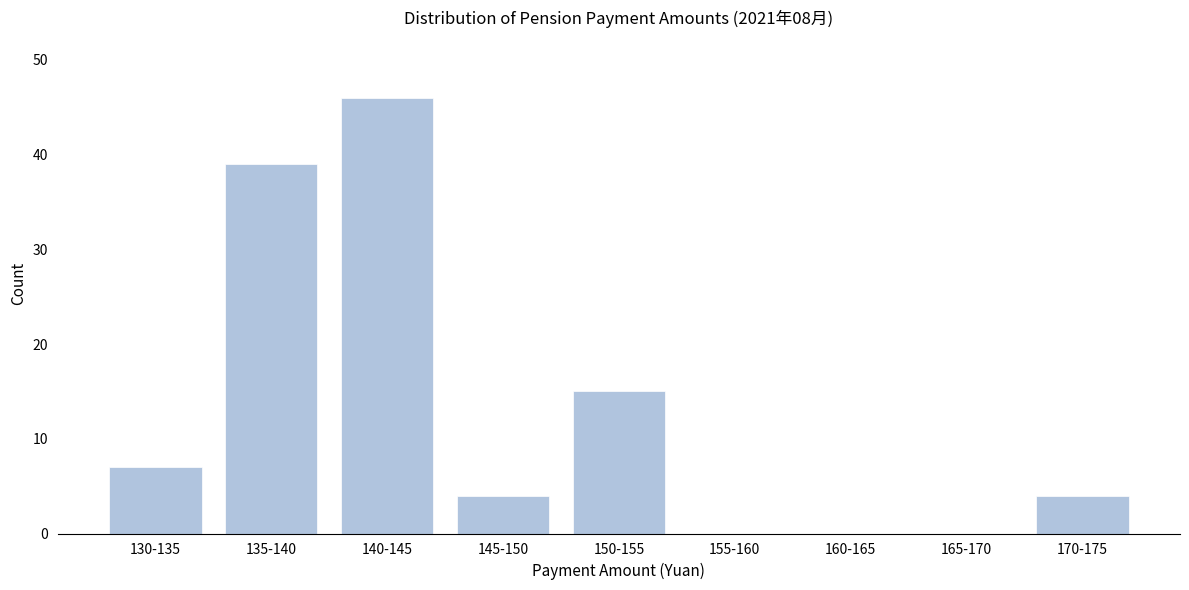

Reading right to left, what are all the values shown in this chart?

170-175=4	165-170=0	160-165=0	155-160=0	150-155=15	145-150=4	140-145=46	135-140=39	130-135=7